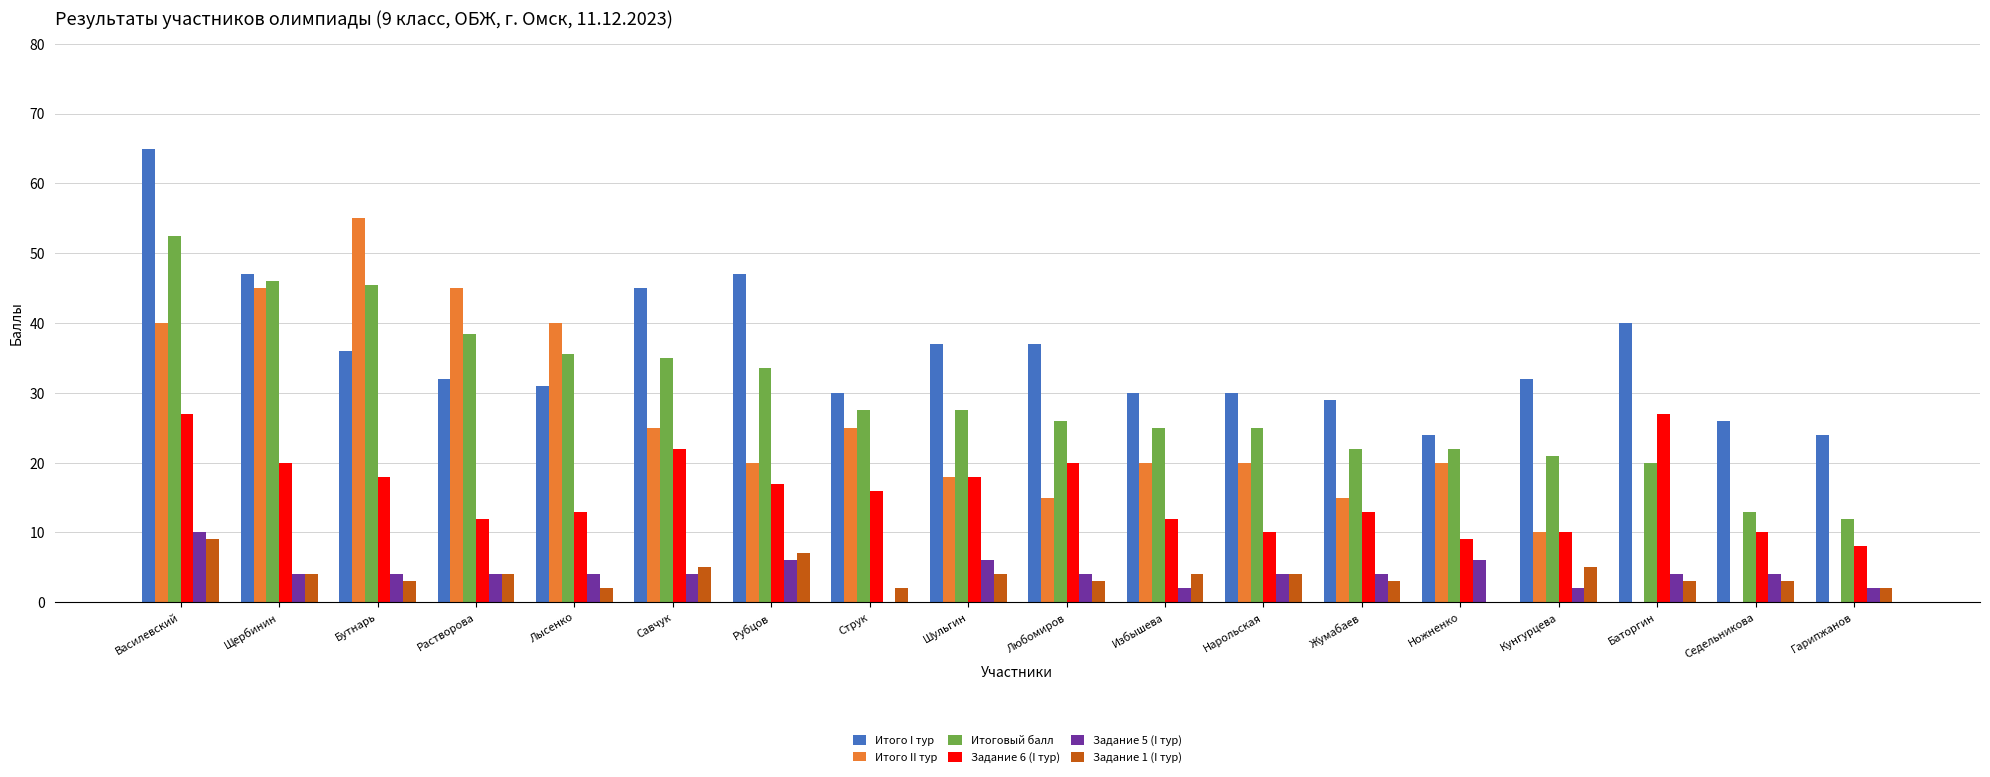

How many categories are shown in the chart?

18